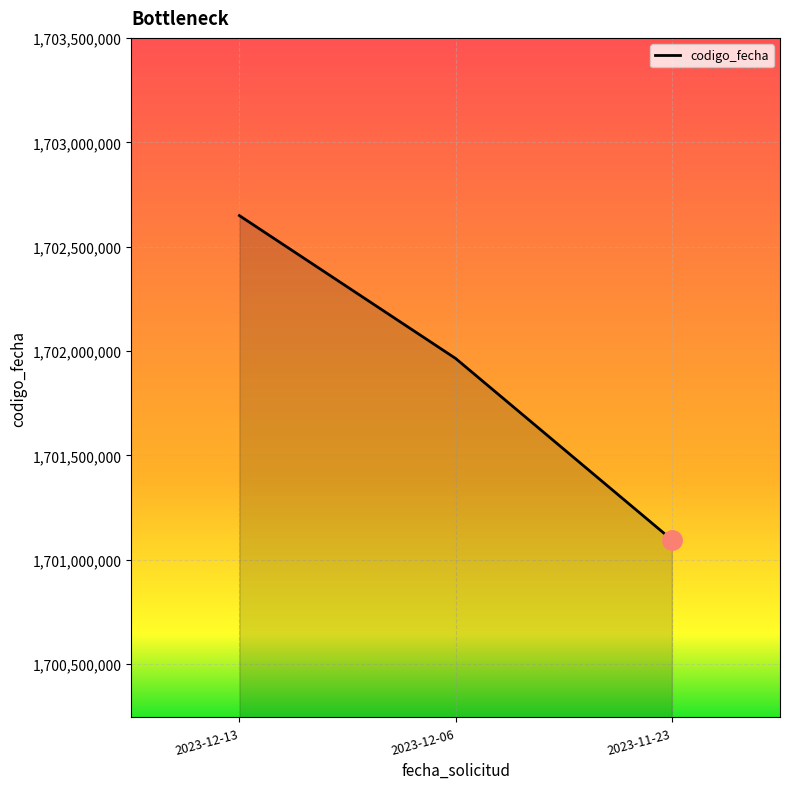

Reading left to right, transcribe all the data shown in this chart.

1702649195	1701964798	1701095790